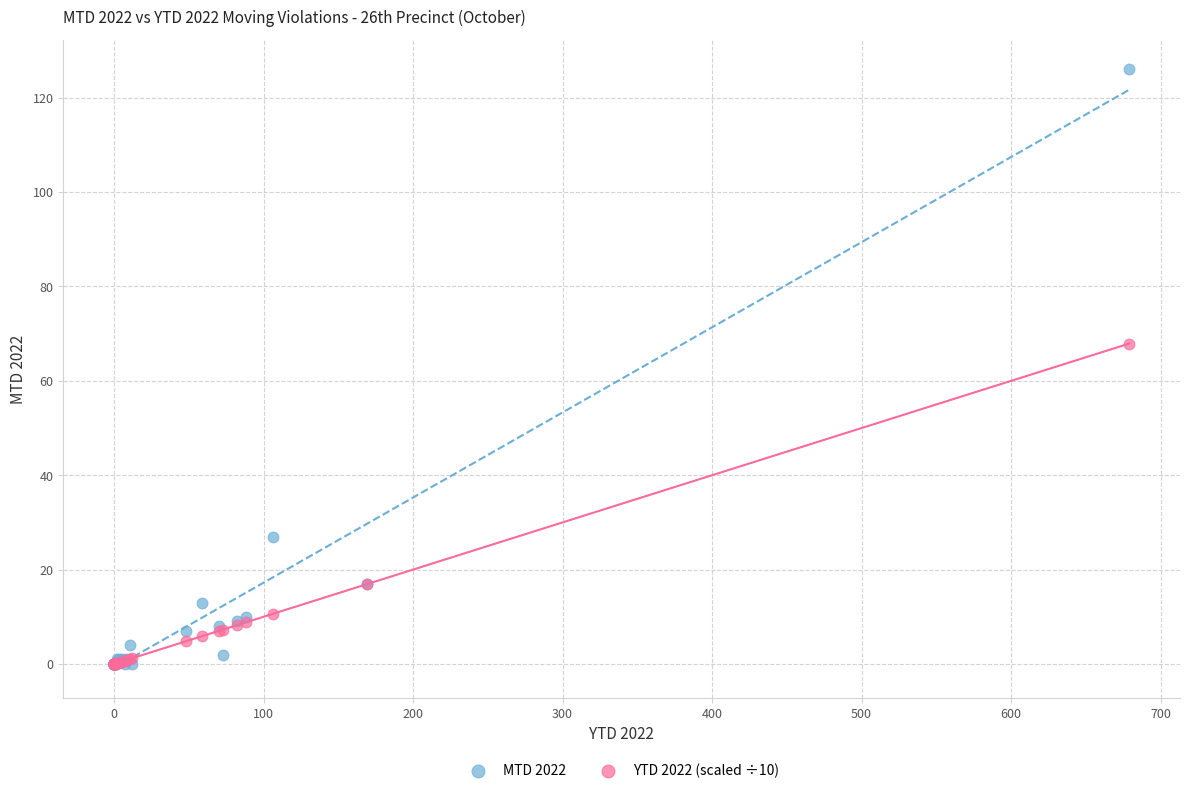

What are all the series names shown in the legend?

MTD 2022, YTD 2022 (scaled ÷10)